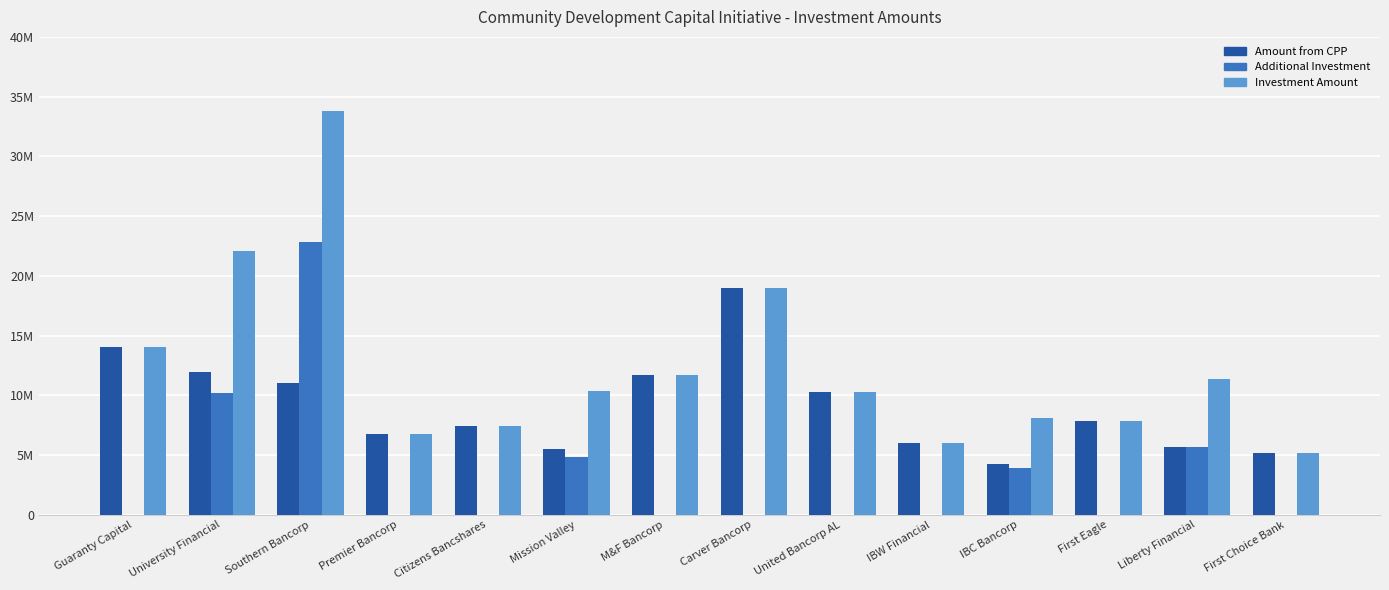

Count the number of categories in the chart.

14